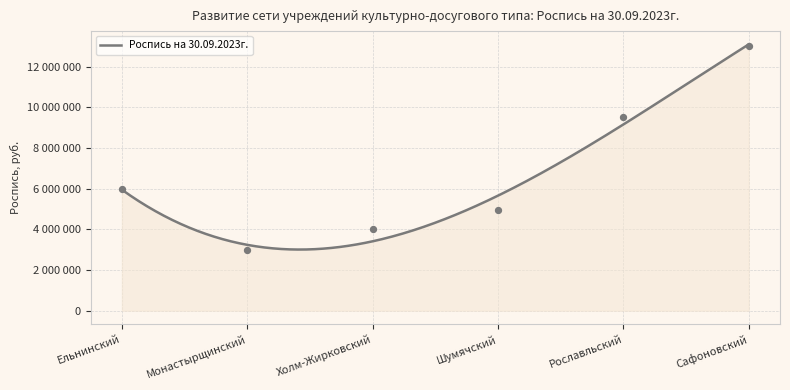

Between Шумячский and Монастырщинский, which is larger?

Шумячский